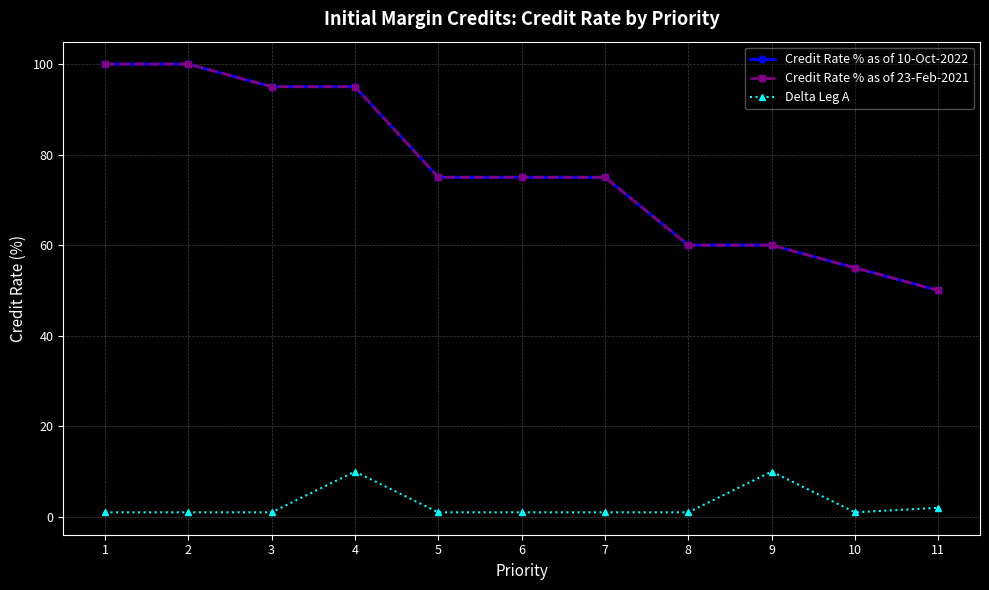

Is this an area chart (filled region under the line)?

No